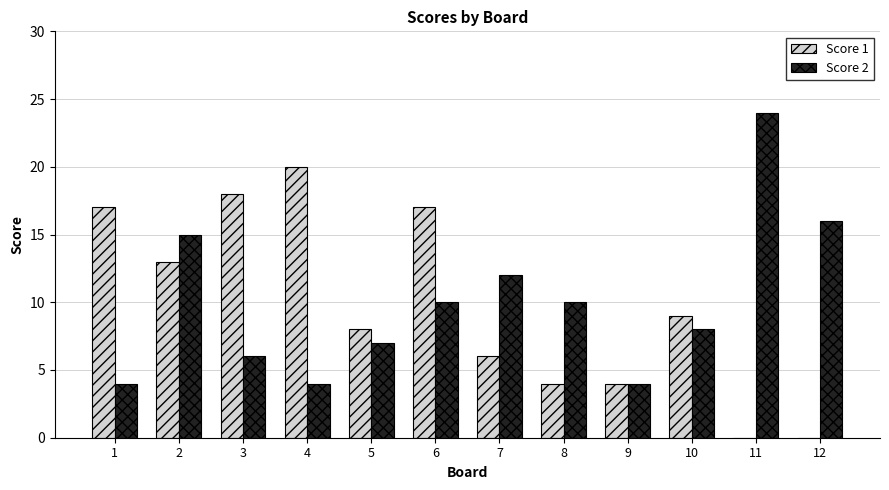

Reading left to right, what are all the values shown in this chart?

Score 1: 17	13	18	20	8	17	6	4	4	9	0	0
Score 2: 4	15	6	4	7	10	12	10	4	8	24	16